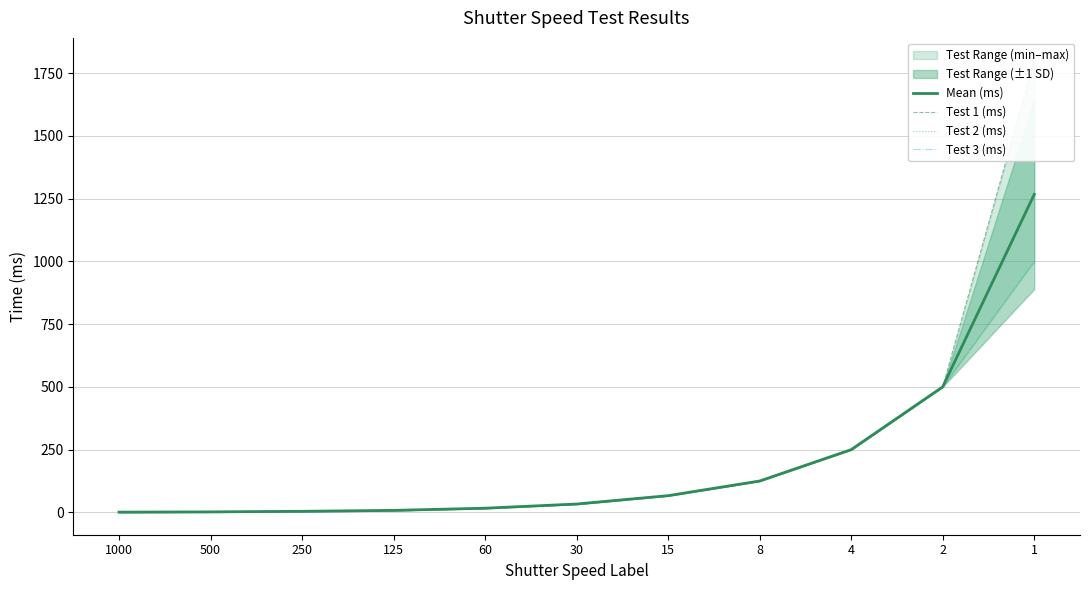

Which label corresponds to the smallest value in the chart?

1000